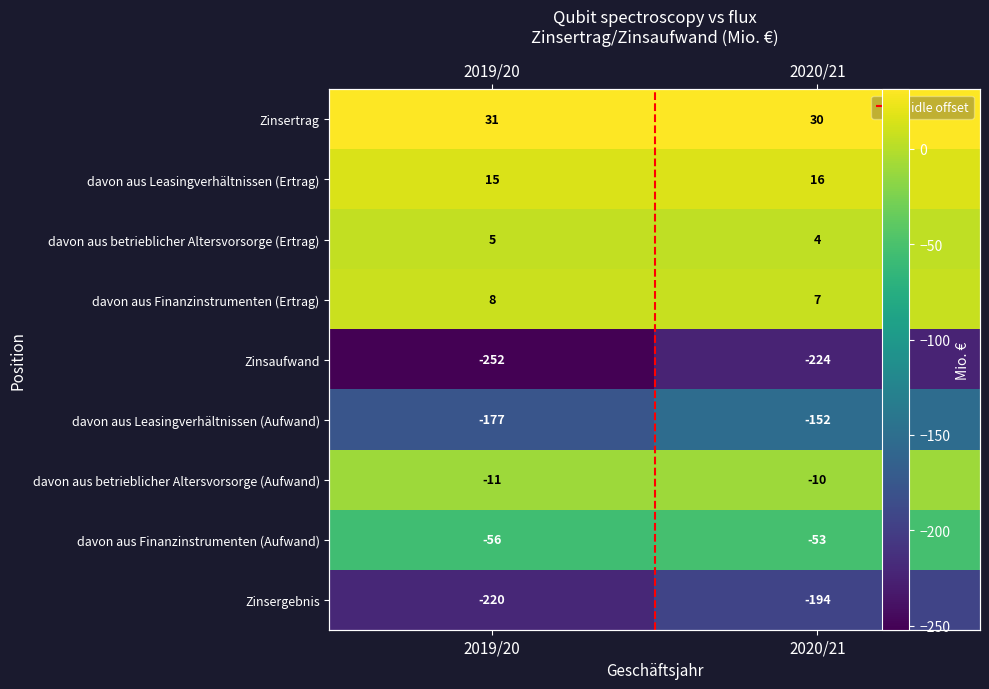

What is the difference between the maximum and minimum values in the davon aus betrieblicher Altersvorsorge (Aufwand) series?

1